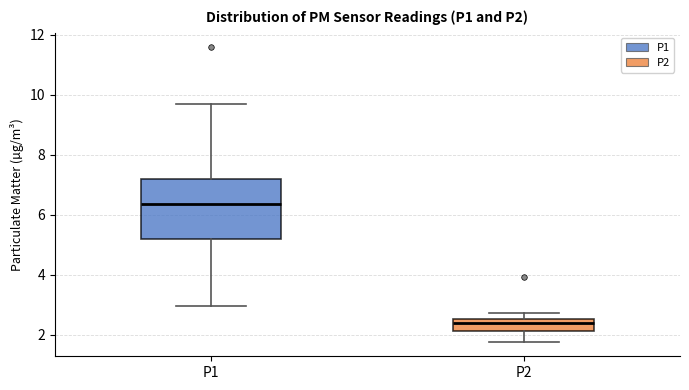

Which box's median line is the lowest?

P2